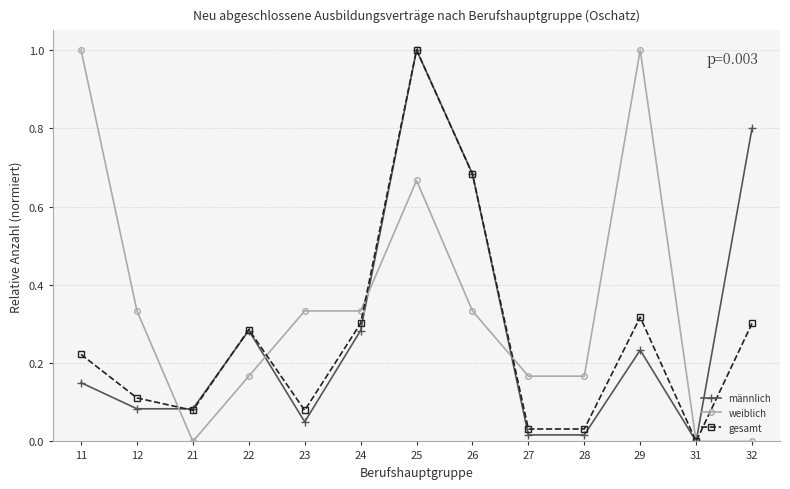

Which series changed the most between 24 and 28?

gesamt